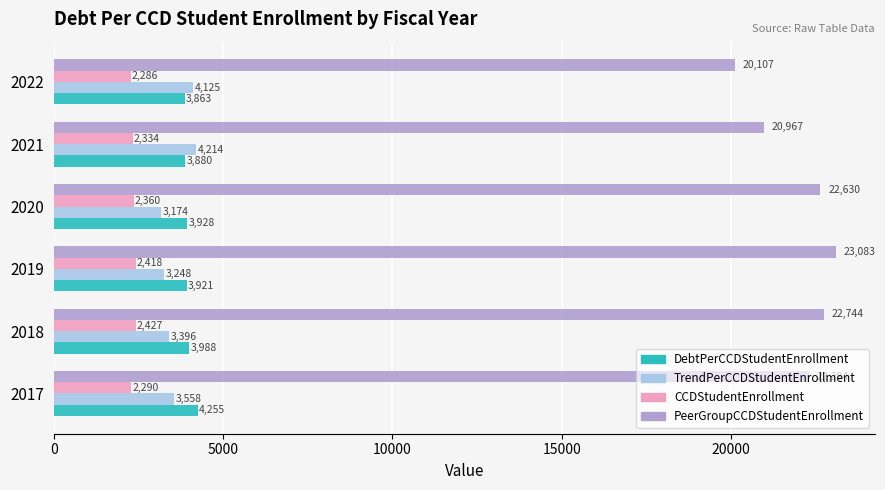

At how many categories does at least one series exceed 12263?

6